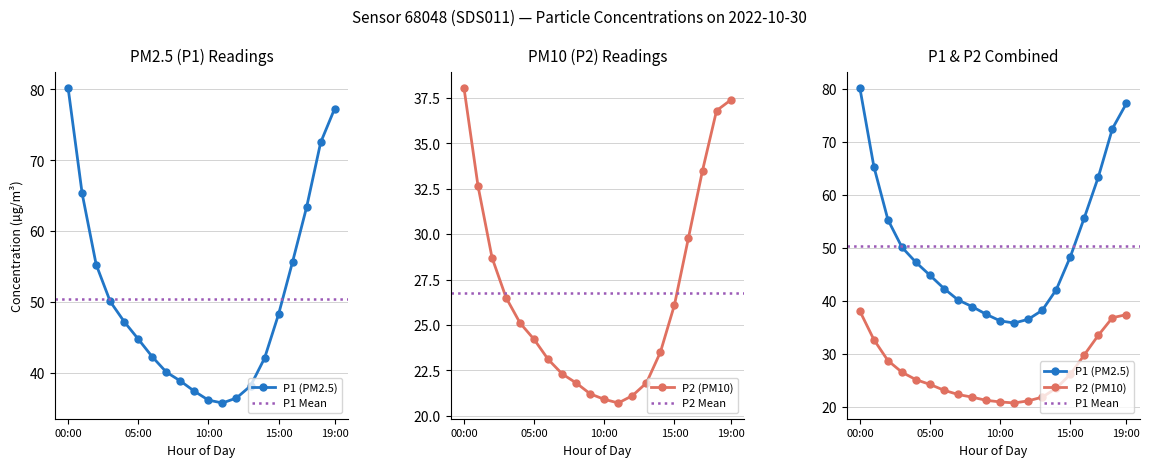

Is the value of P2 at P1 greater than the value of P1 at 9?

Yes